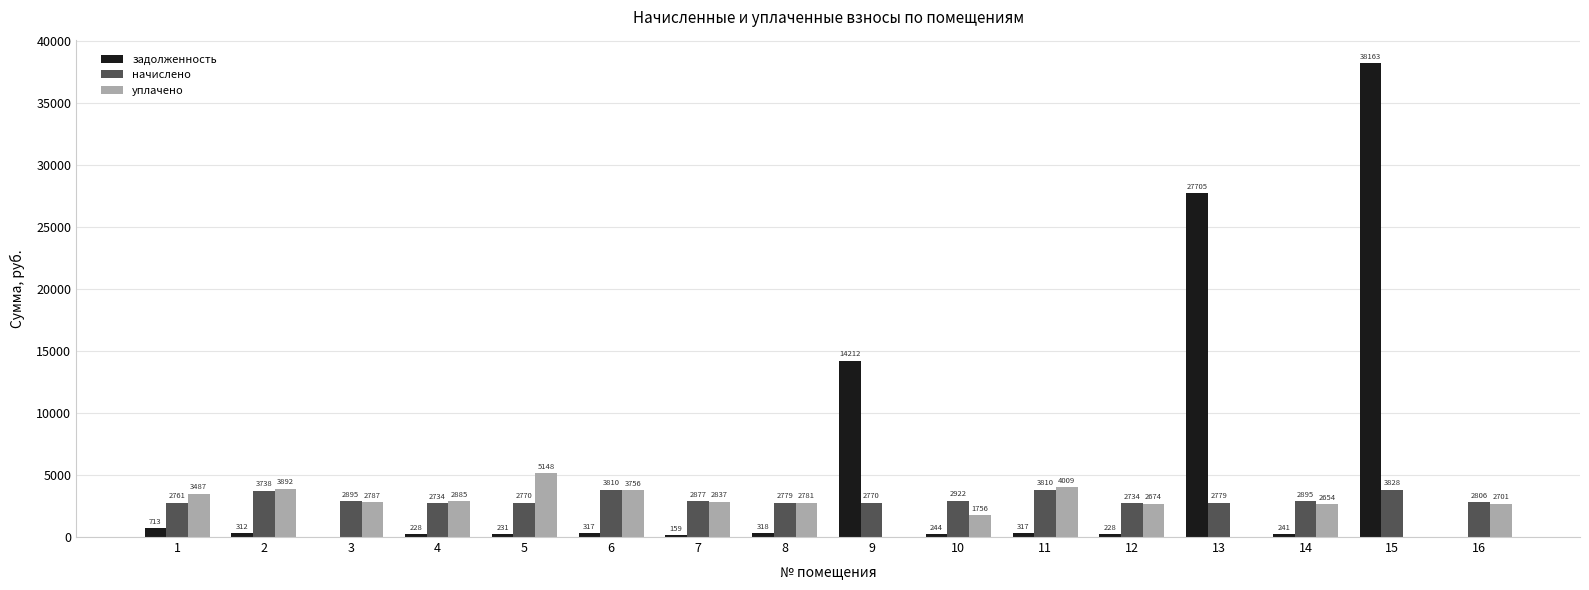

The уплачено series shows 2869.3 at 13. True or false?

False